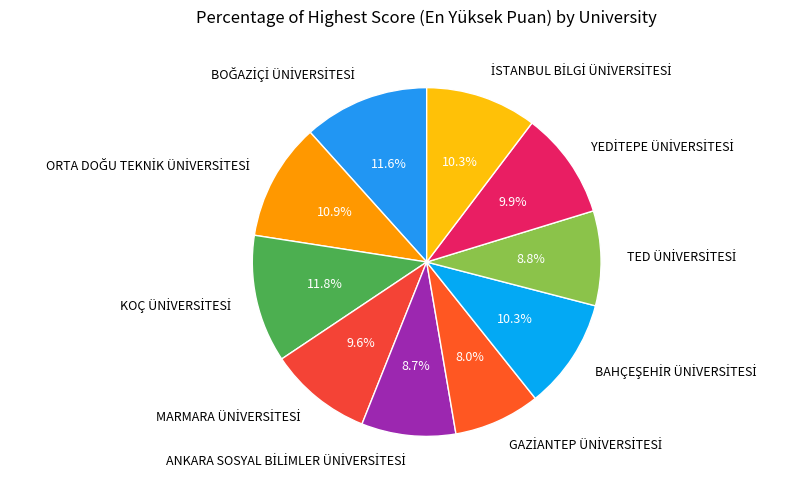

How many segments does this pie chart have?

10